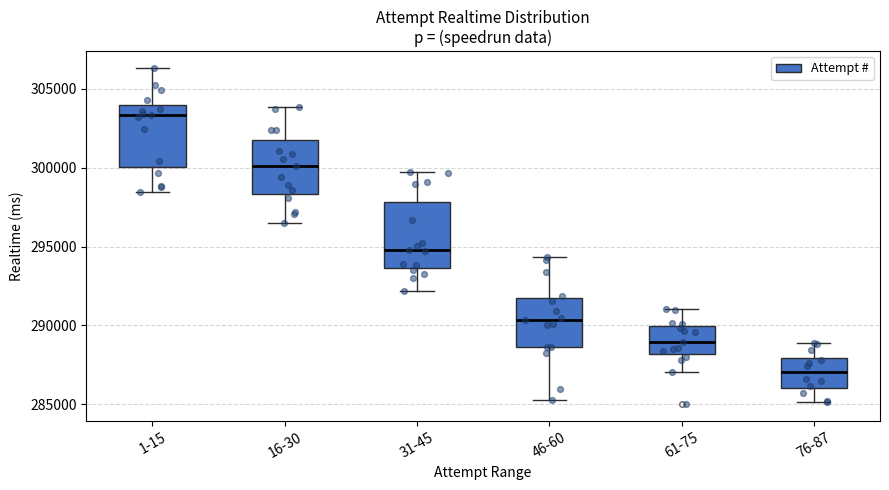

Which box has the lowest median line?

76-87